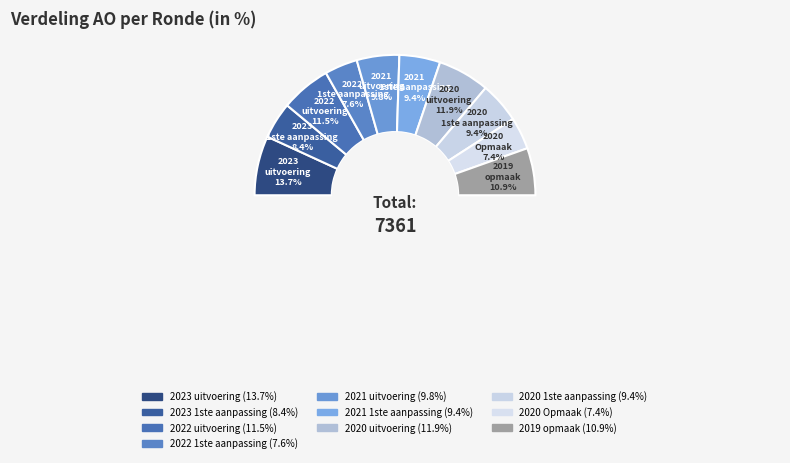

Approximately how many times larger is the value at 2020 1ste aanpassing compared to 2019 opmaak?

0.9